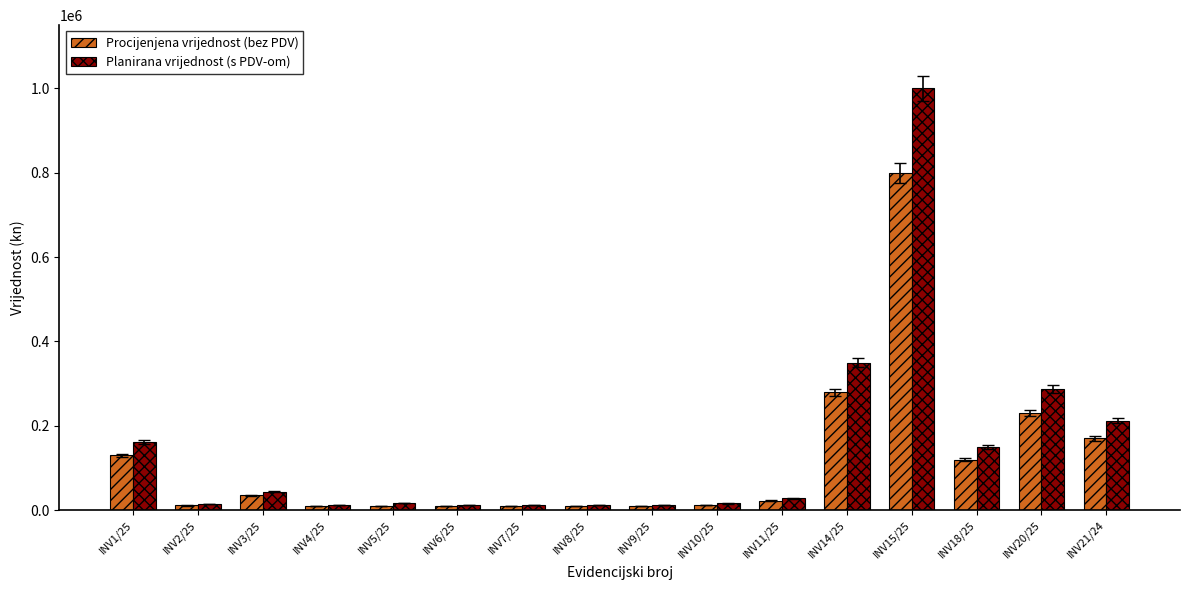

What is the average value of the Procijenjena vrijednost (bez PDV) series?

116988